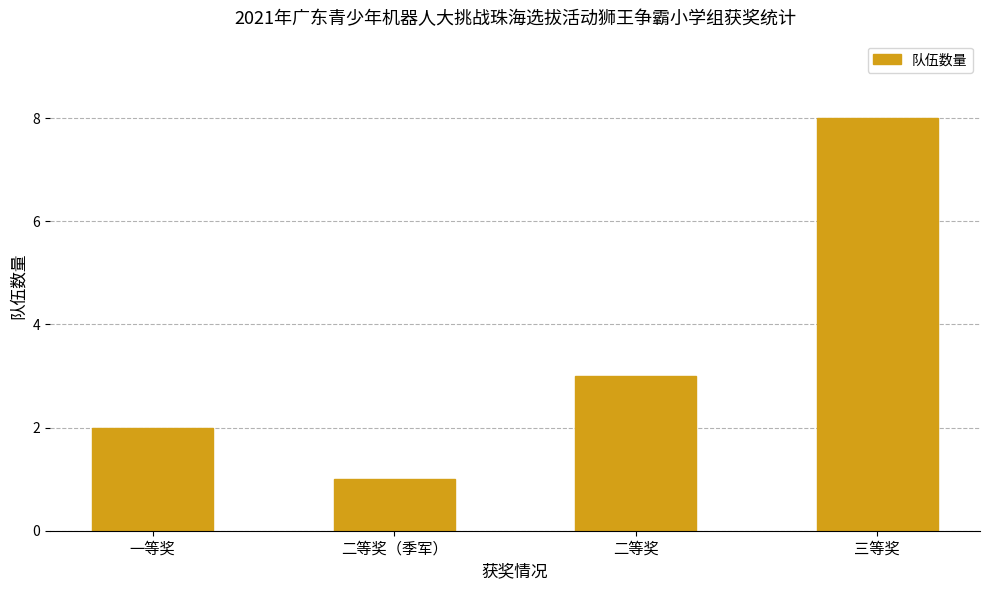

Is it true that the value at 三等奖 is 5?

False